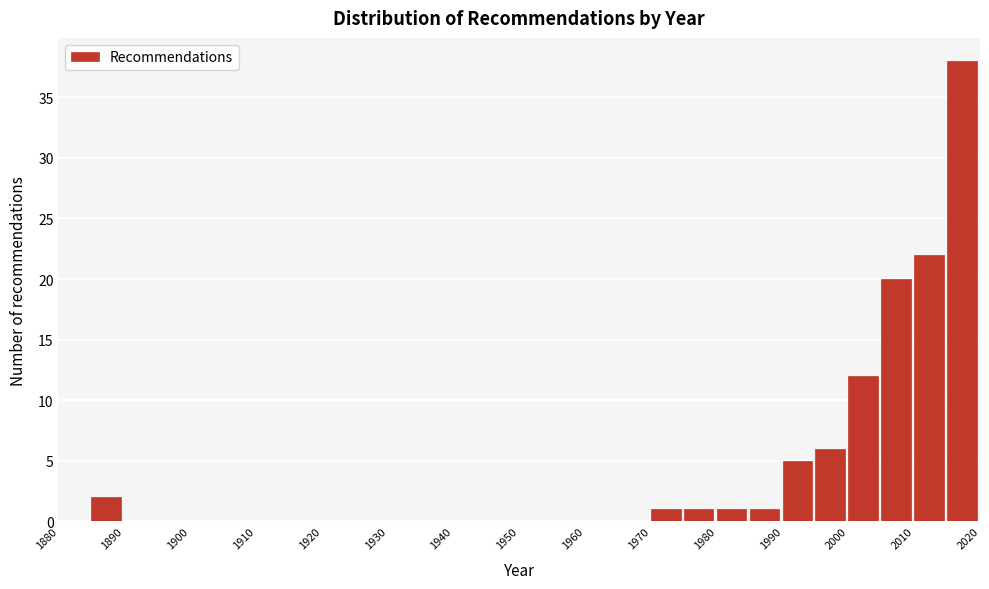

How tall is the bar that spans 1970 to 1975 on the x-axis? The values are not printed on the chart, so give them approximately, as read against the axis.

1